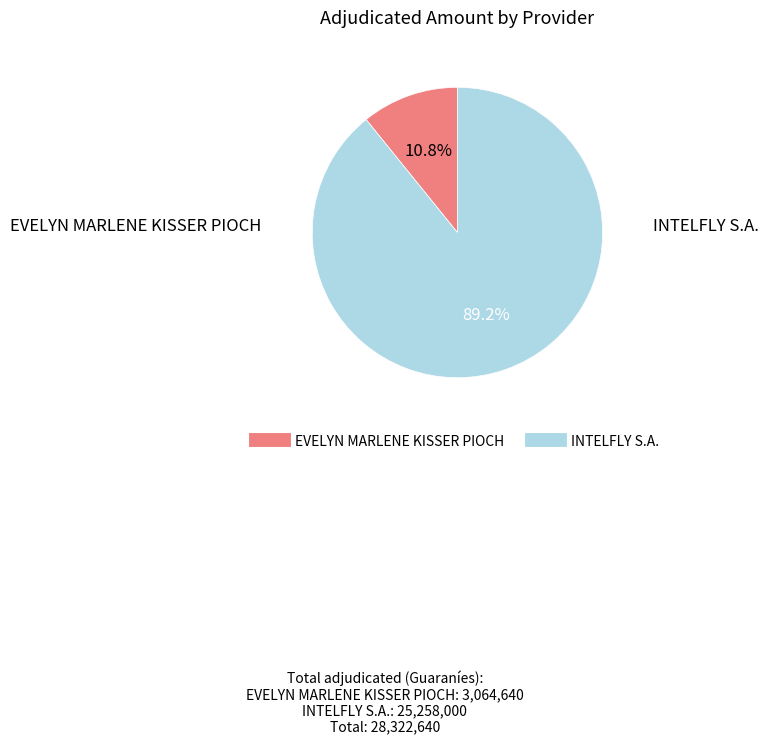

Between INTELFLY S.A. and EVELYN MARLENE KISSER PIOCH, which is larger?

INTELFLY S.A.